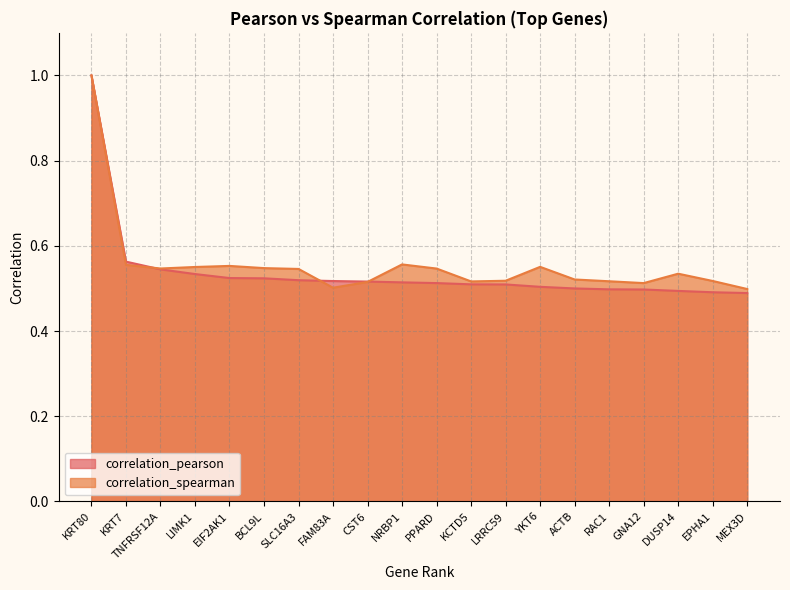

Rank the series at RAC1 from lowest to highest value.

correlation_pearson, correlation_spearman